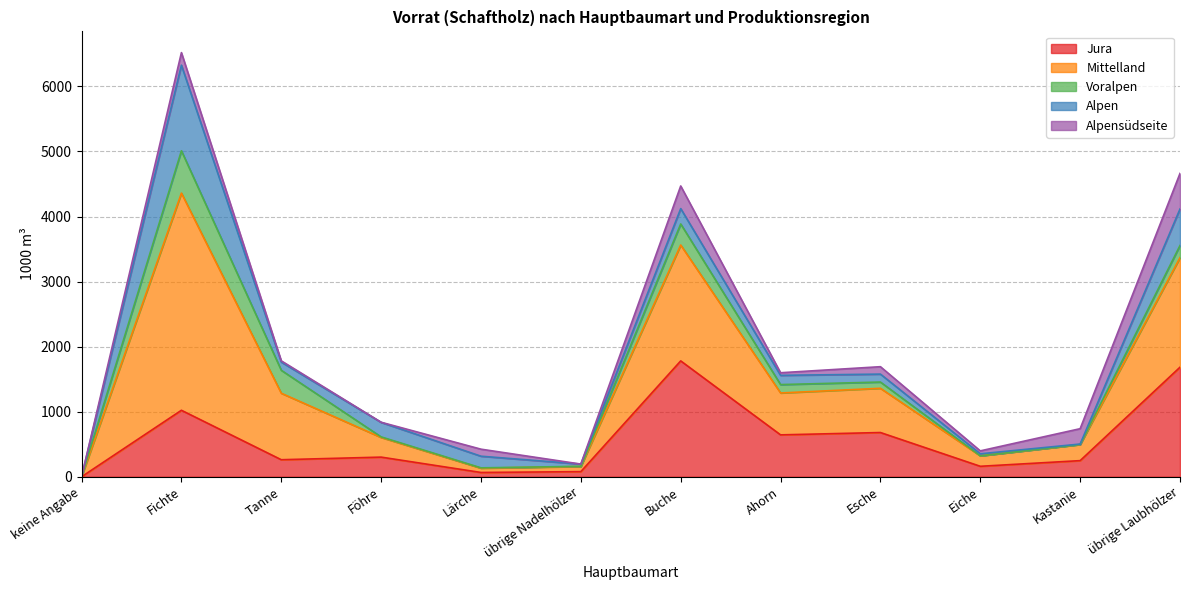

Reading left to right, transcribe all the data shown in this chart.

Jura: keine Angabe=0	Fichte=1022	Tanne=262	Föhre=302	Lärche=66	übrige Nadelhölzer=79	Buche=1781	Ahorn=644	Esche=680	Eiche=161	Kastanie=248	übrige Laubhölzer=1684
Mittelland: keine Angabe=0	Fichte=3338	Tanne=1022	Föhre=302	Lärche=66	übrige Nadelhölzer=79	Buche=1781	Ahorn=644	Esche=680	Eiche=161	Kastanie=248	übrige Laubhölzer=1684
Voralpen: keine Angabe=0	Fichte=651	Tanne=353	Föhre=9	Lärche=5	übrige Nadelhölzer=3	Buche=324	Ahorn=129	Esche=96	Eiche=0	Kastanie=0	übrige Laubhölzer=187
Alpen: keine Angabe=0	Fichte=1316	Tanne=126	Föhre=223	Lärche=179	übrige Nadelhölzer=34	Buche=236	Ahorn=142	Esche=122	Eiche=31	Kastanie=7	übrige Laubhölzer=561
Alpensüdseite: keine Angabe=0	Fichte=193	Tanne=19	Föhre=2	Lärche=108	übrige Nadelhölzer=0	Buche=348	Ahorn=40	Esche=114	Eiche=45	Kastanie=236	übrige Laubhölzer=547